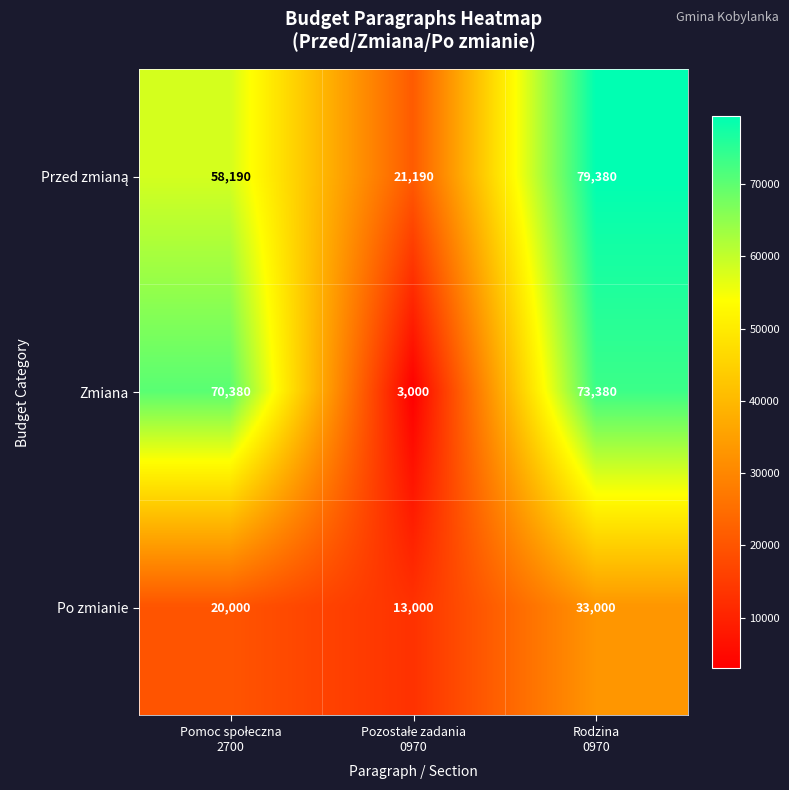

Which series has the largest range (max minus min)?

Zmiana